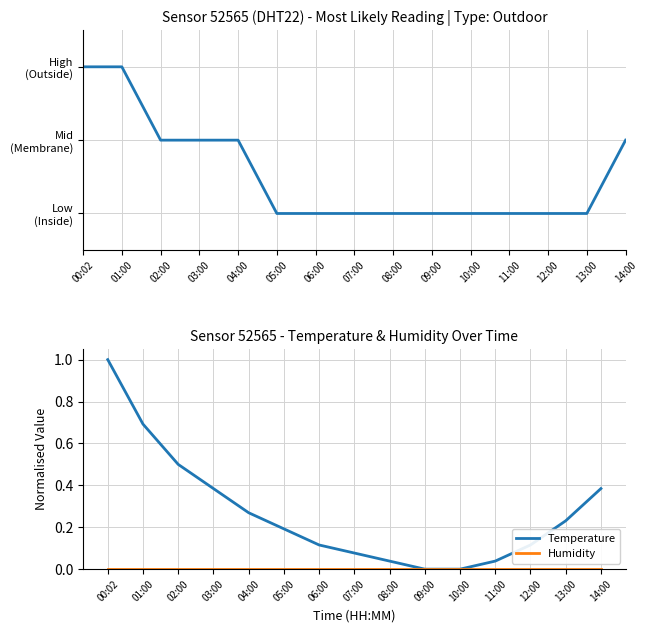

At which category is the sum across all series the highest?

00:02